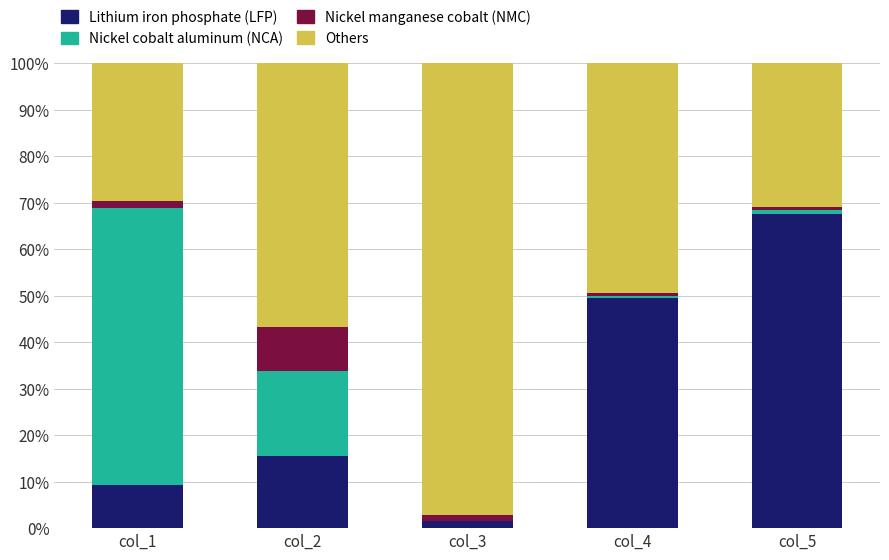

Reading left to right, transcribe the values for Lithium iron phosphate (LFP).

col_1=9.2	col_2=15.4	col_3=1.4	col_4=49.5	col_5=67.6